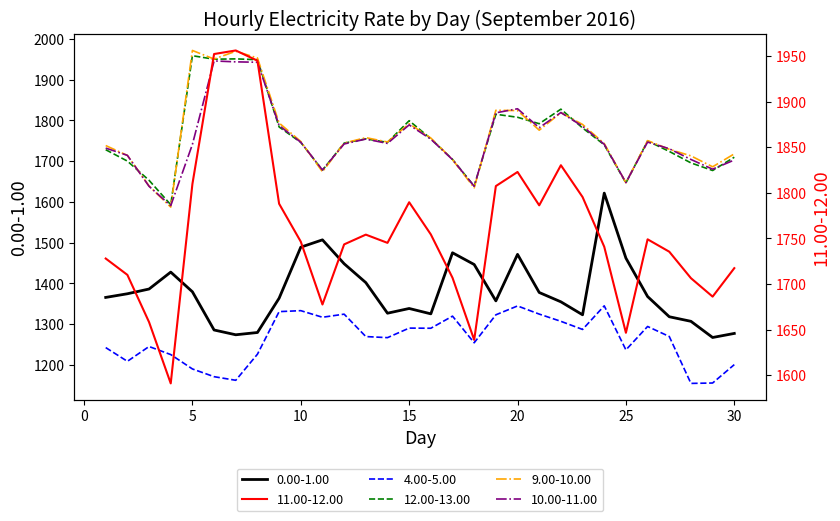

At which label does 9.00-10.00 reach its peak?

5